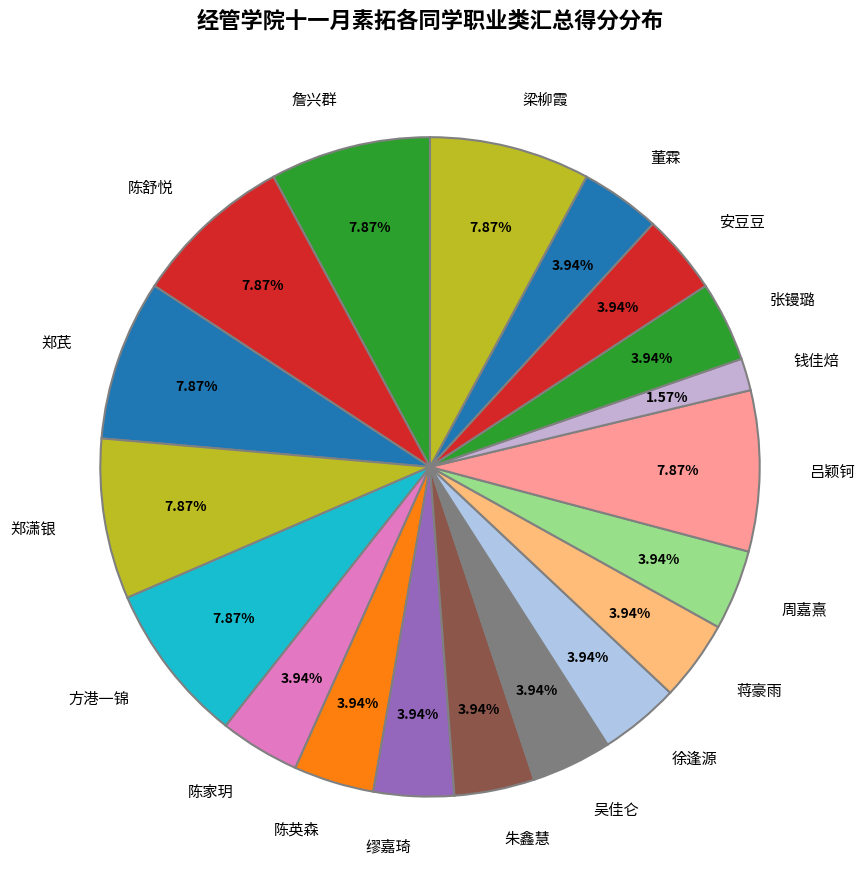

Approximately how many times larger is the value at 徐逢源 compared to 钱佳焙?

2.5